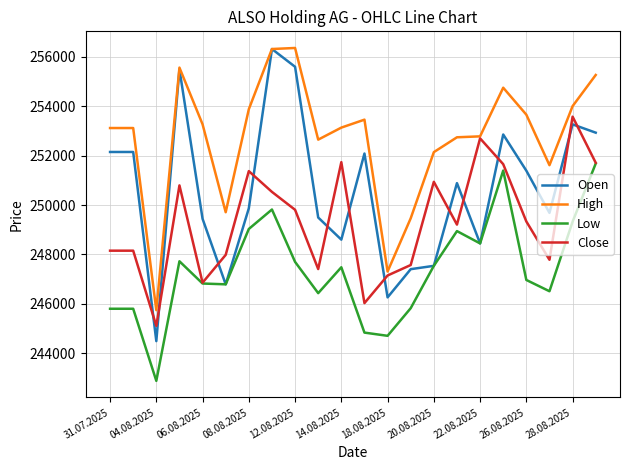

What is the maximum value for Close?

253581